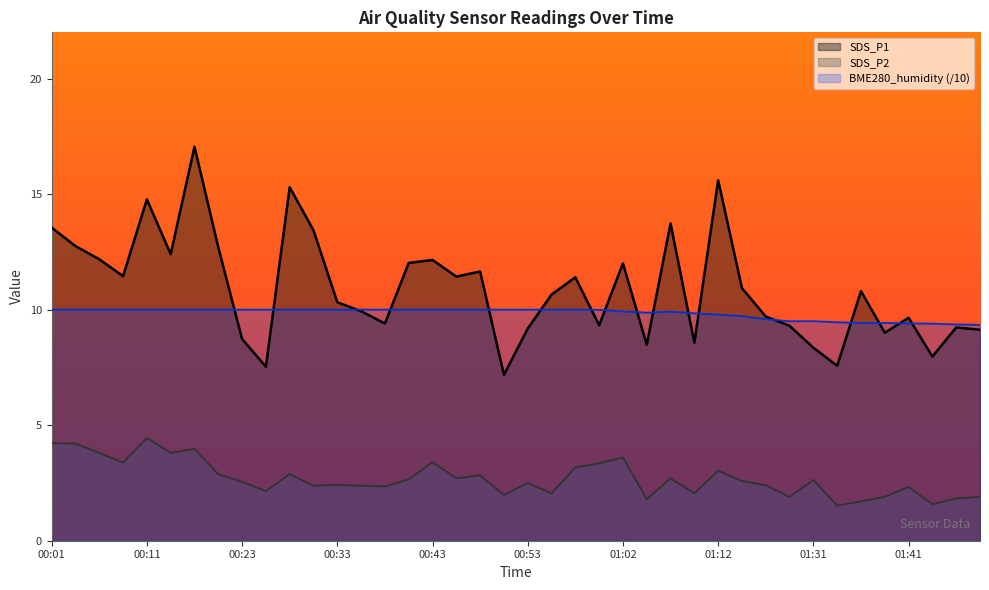

Which series has the widest spread of values?

SDS_P1